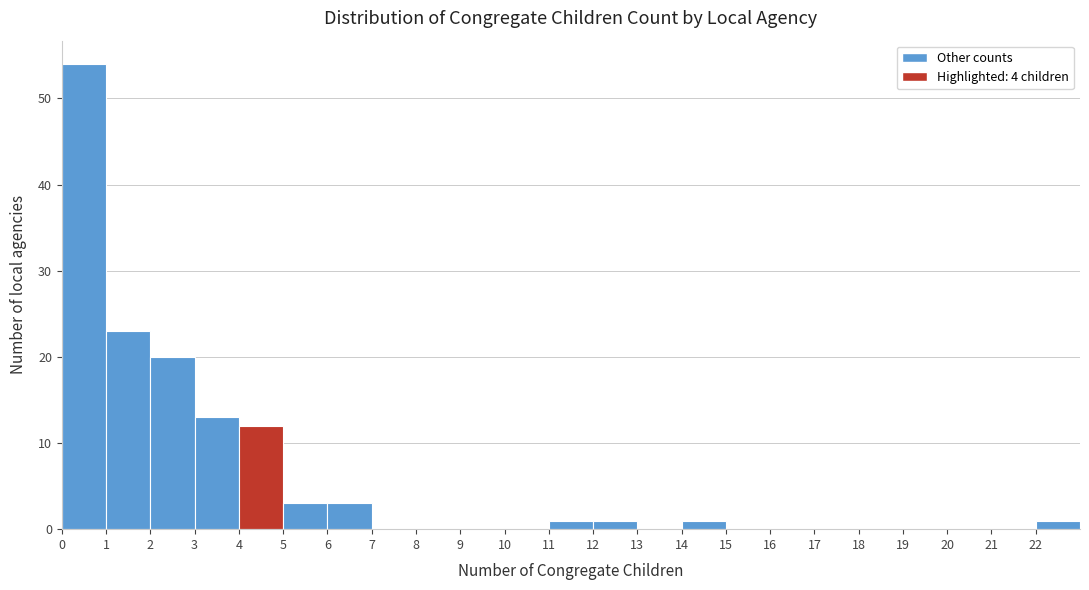

Over which range of the x-axis is the bar tallest?

0 to 1